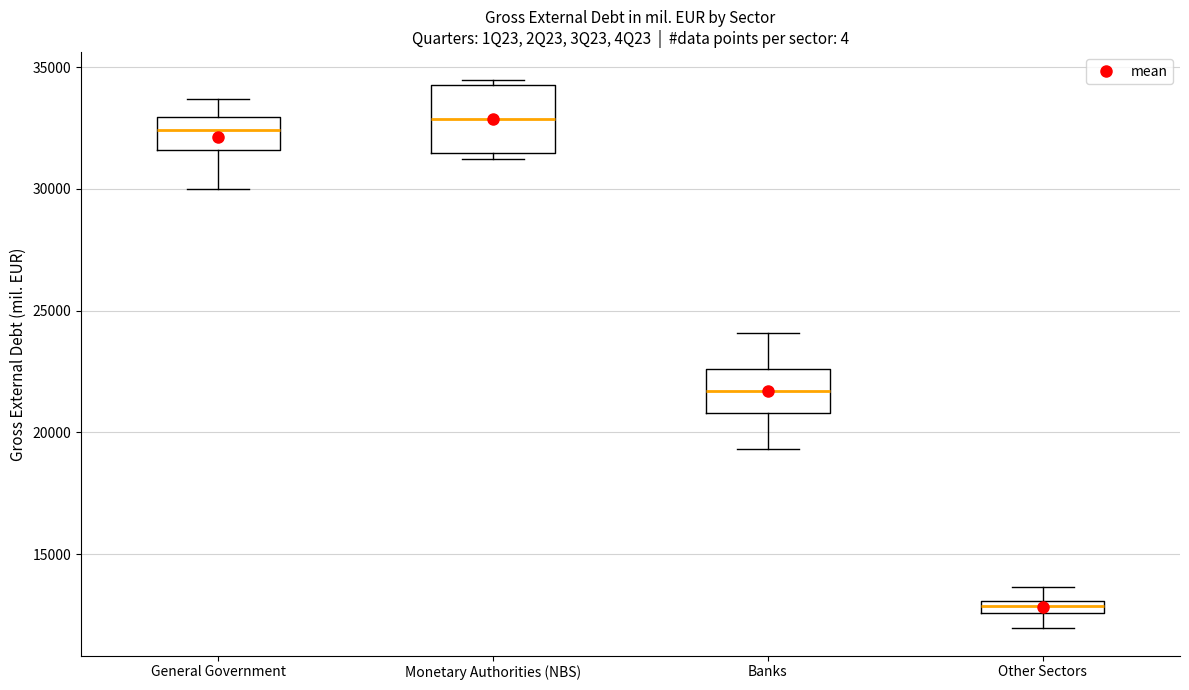

Where is the lower edge of the box for Banks on the y-axis? The values are not printed on the chart, so give them approximately, as read against the axis.

21000